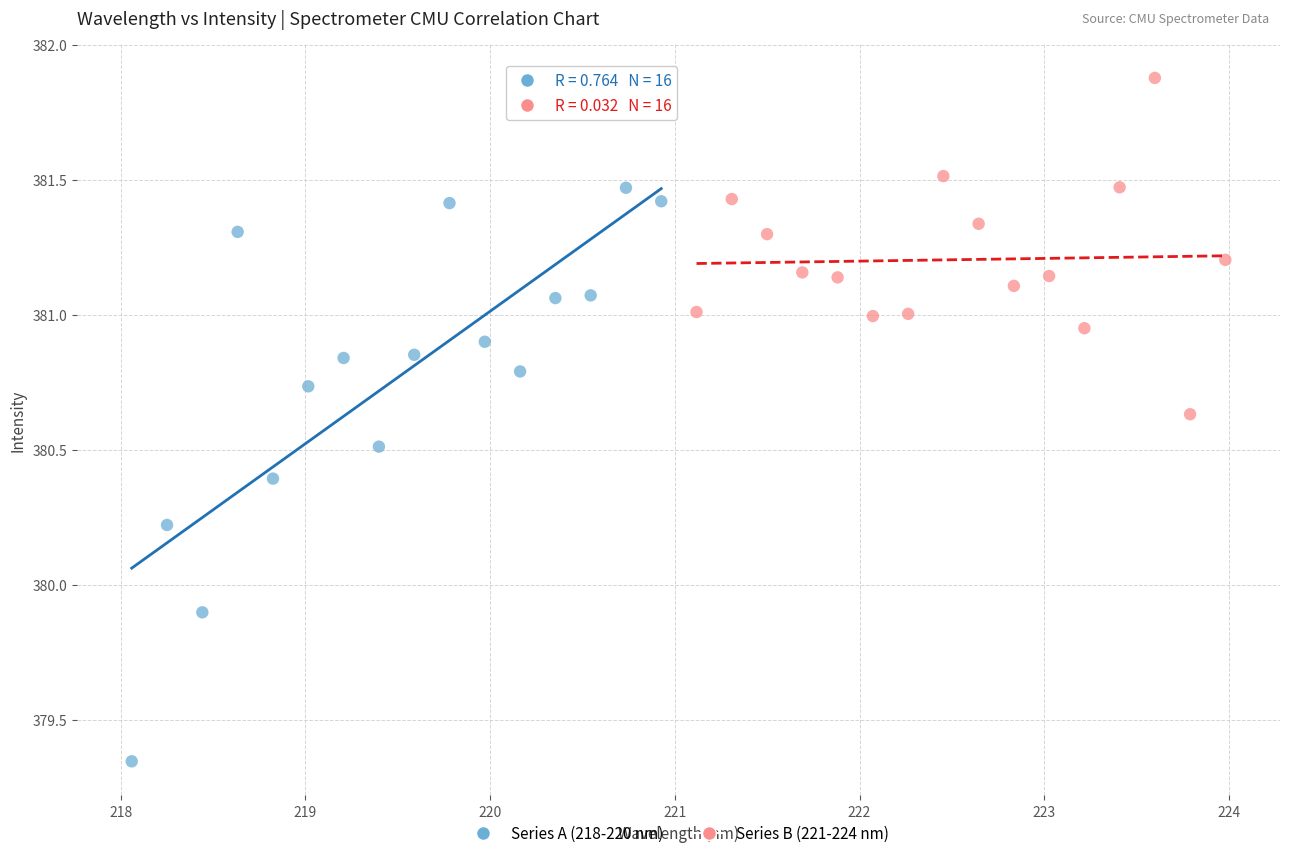

Which series contains the lowest Y value?

Series A (218-220 nm)